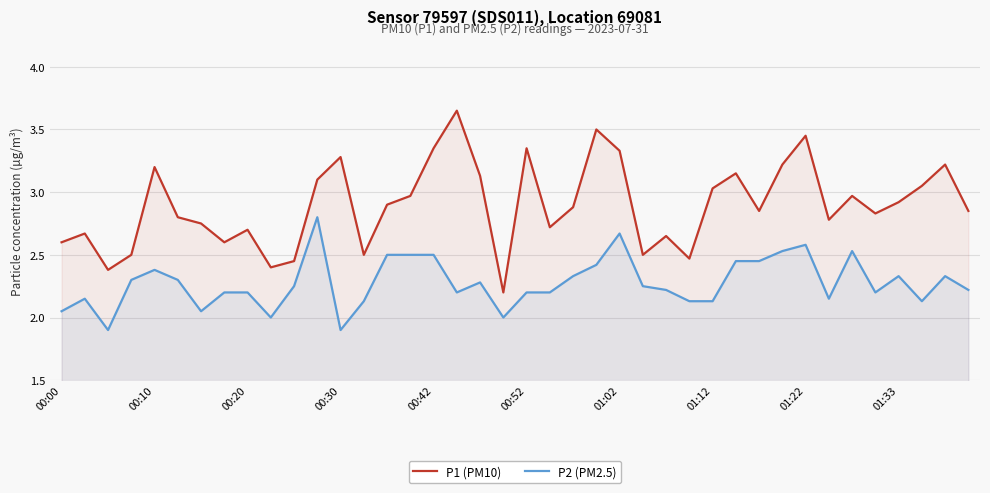

What is the difference between the maximum and minimum values in the P1 (PM10) series?

1.4